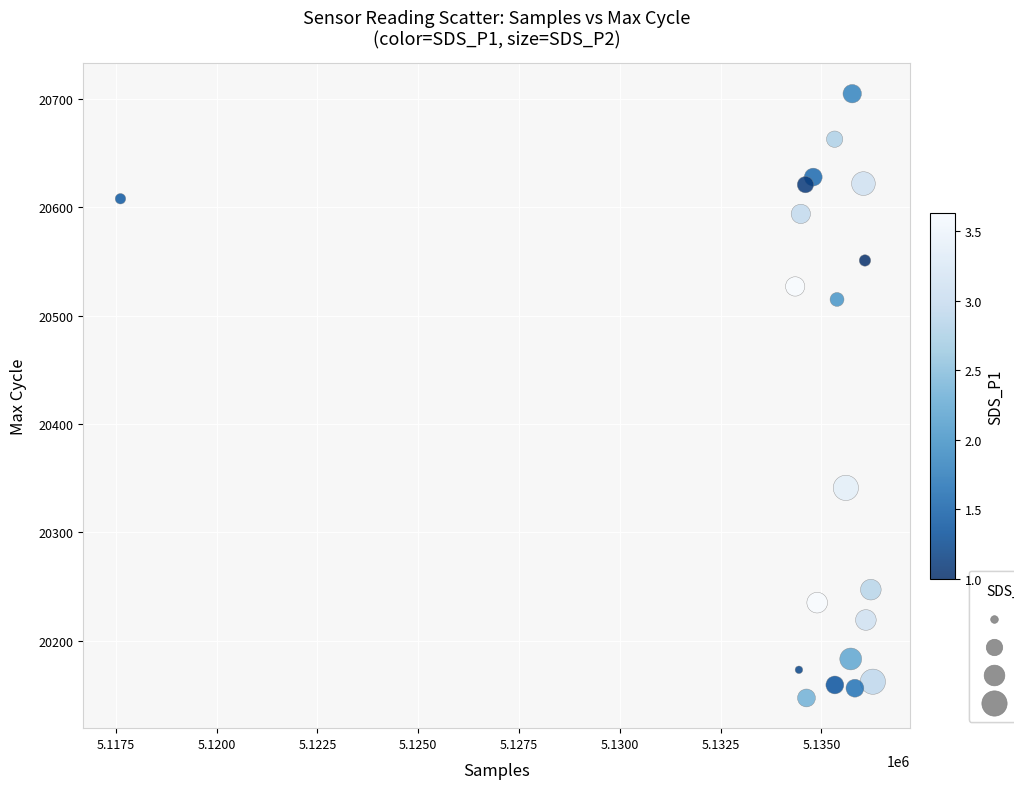

What is the range of Y values (max minus min)?

558